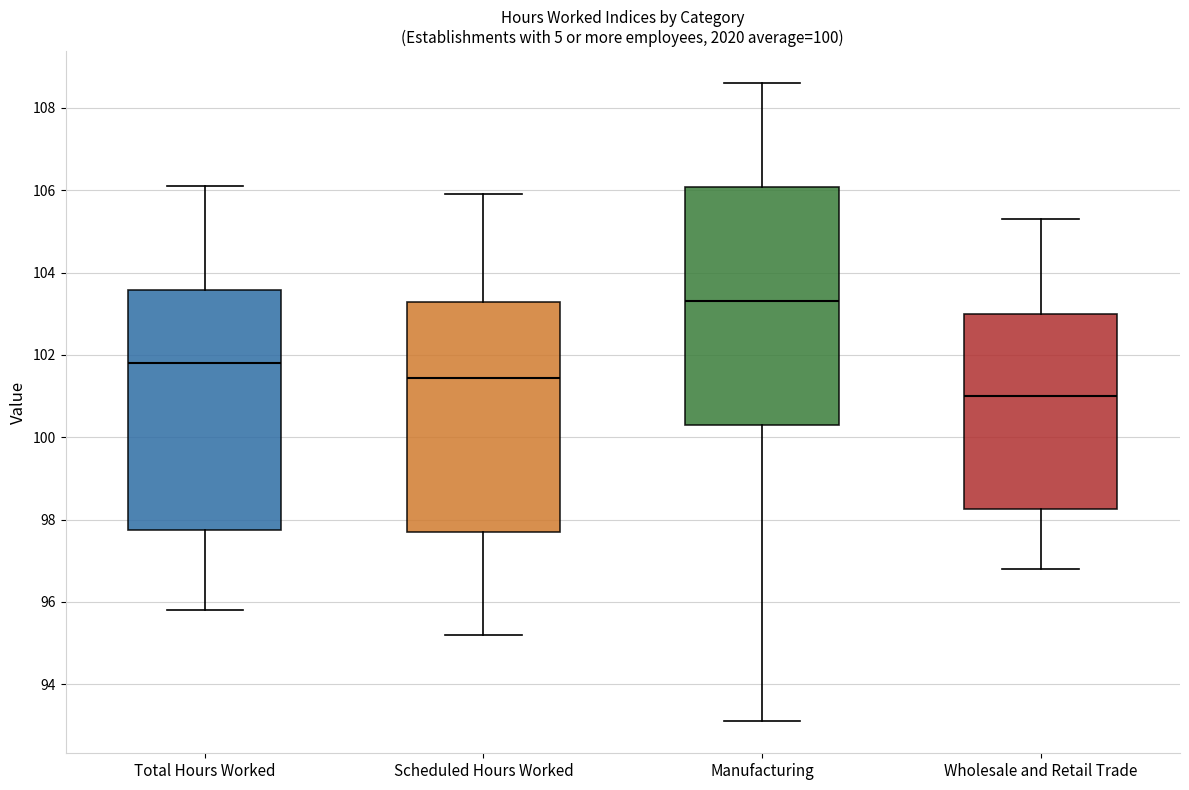

Which box's median line is the highest?

Manufacturing